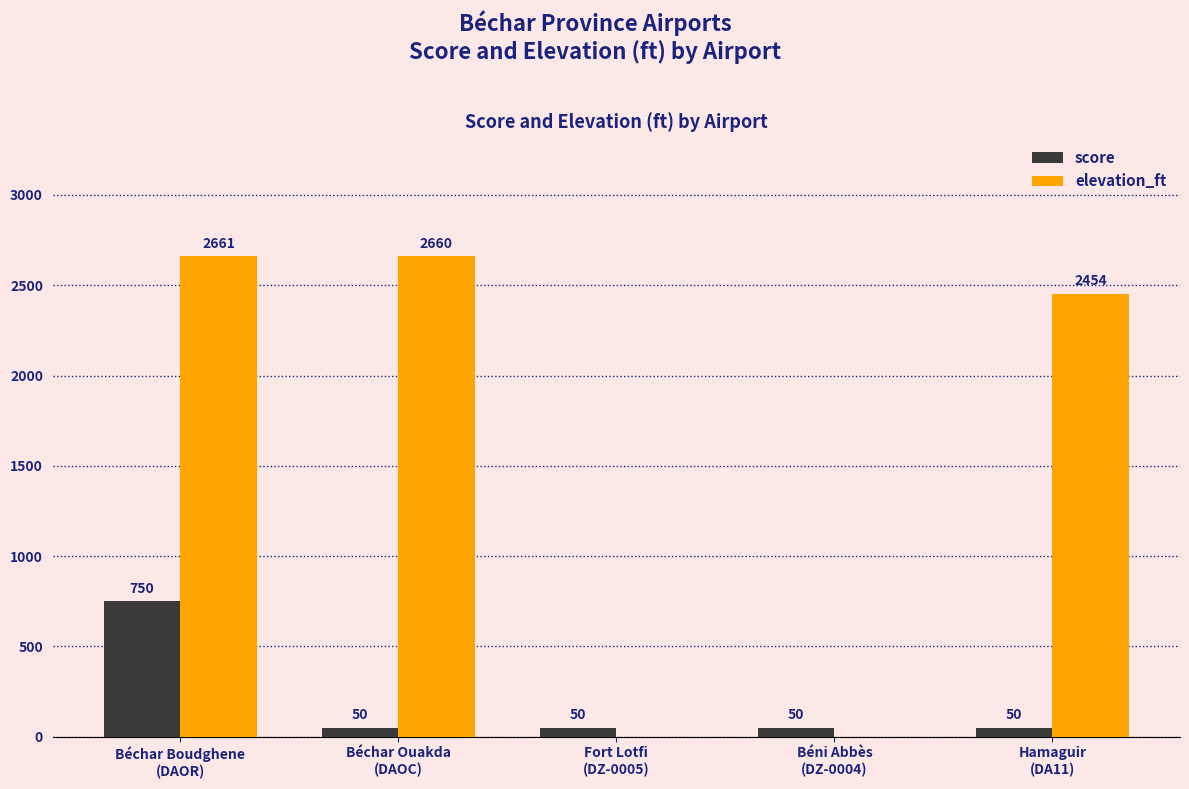

What is the greatest value displayed?

2661